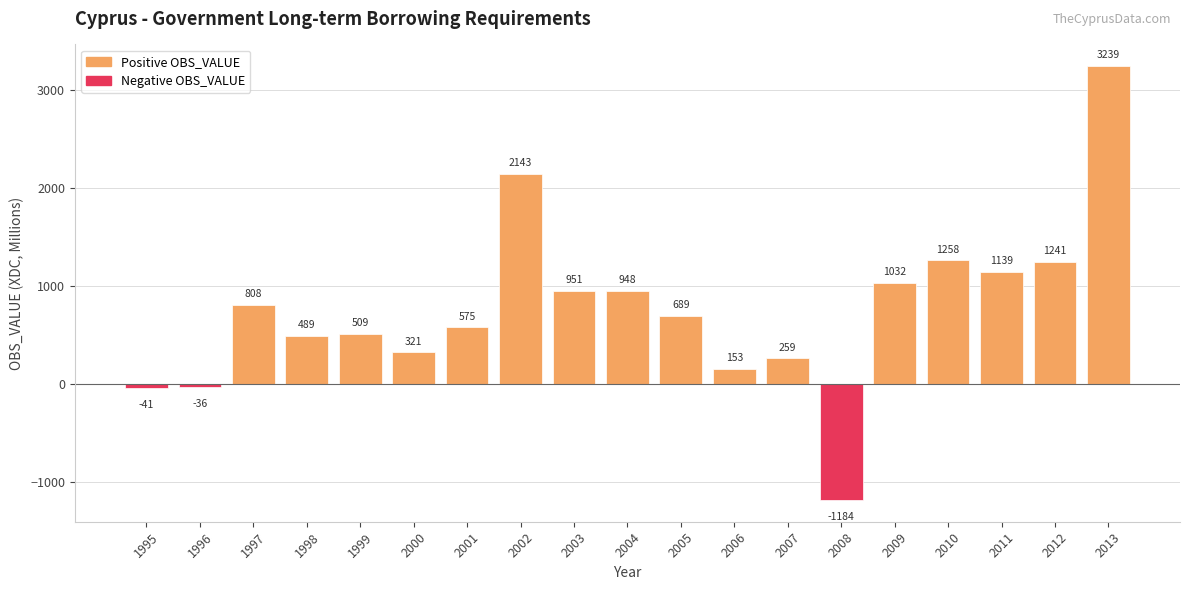

What is the value of the 13th bar from the left?

259